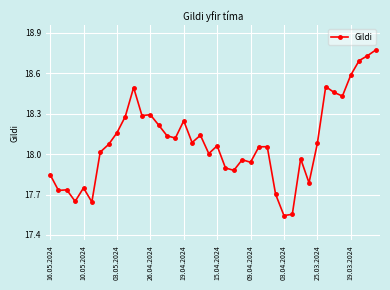

What is the sum of all values?

723.6